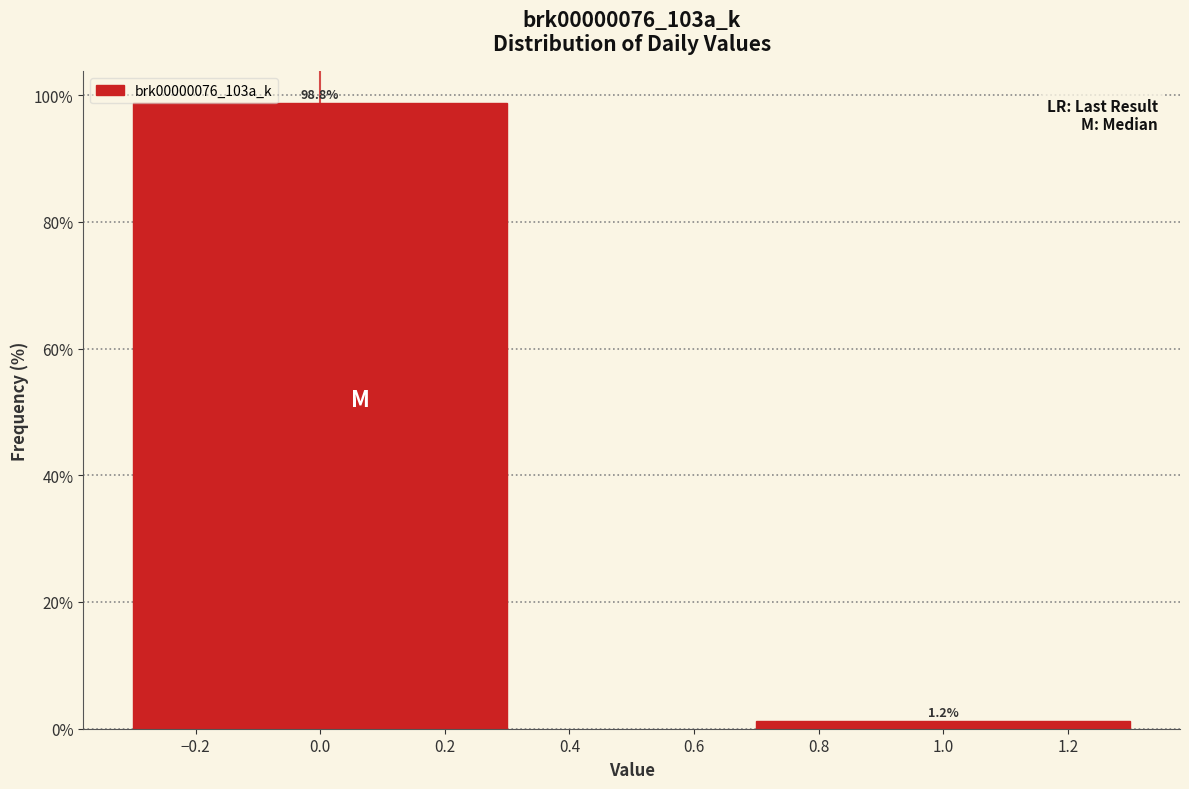

Reading left to right, extract all data points from this chart.

0.0=98.8	1.0=1.2